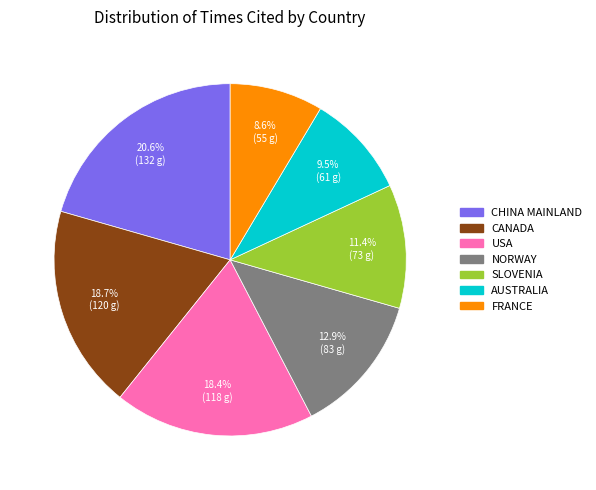

Count the number of slices in the pie.

7